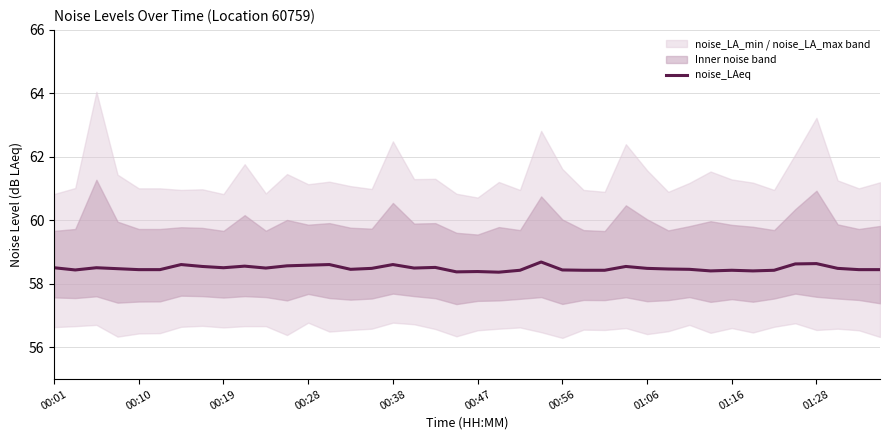

How many lines are shown in the chart?

1